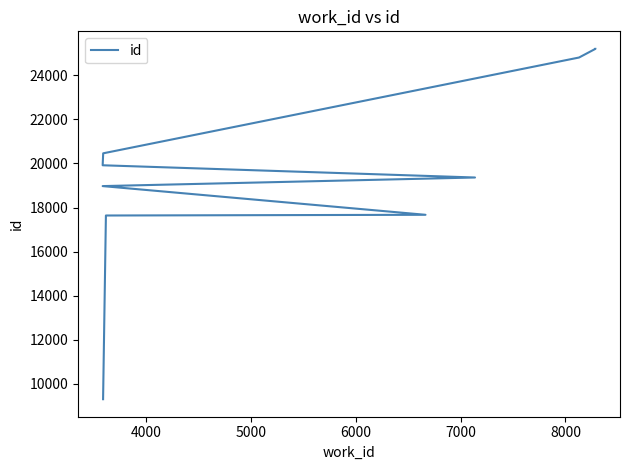

What value does the data have at 4000?

17638